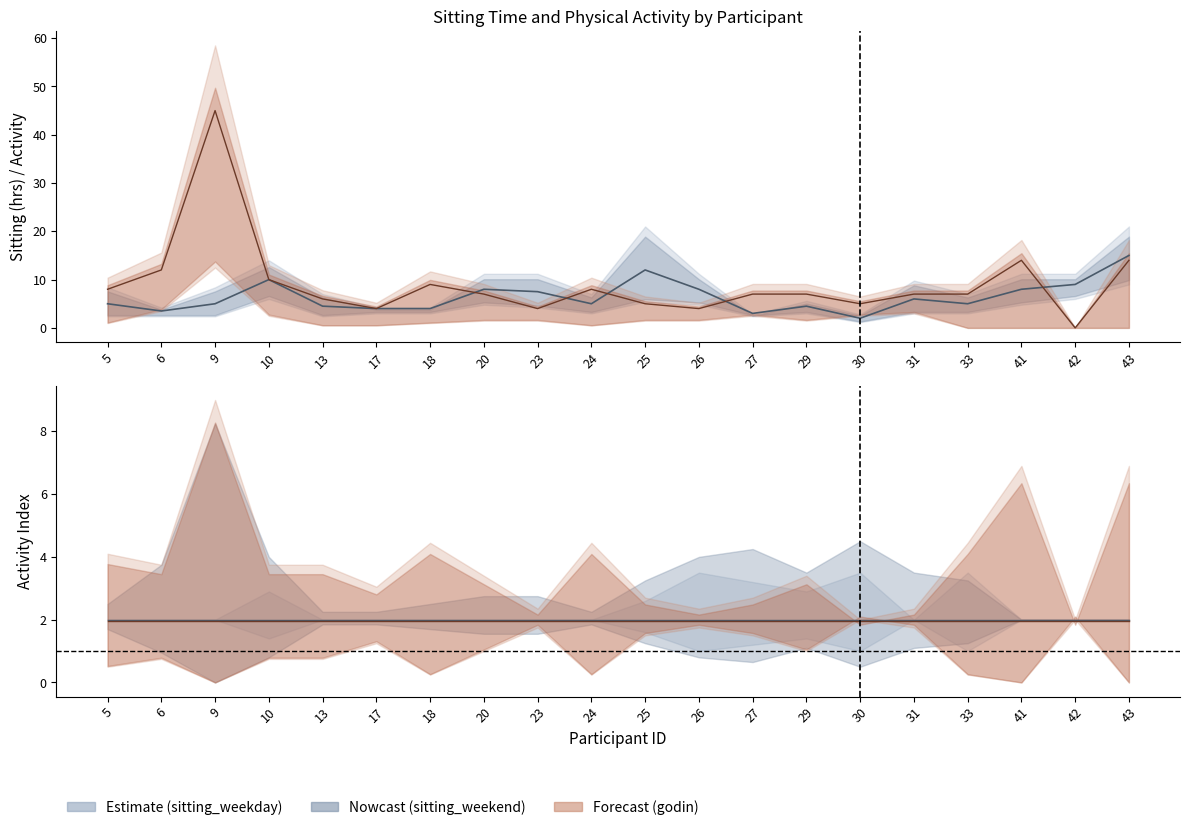

The value of godin_1 at 13 is -2. True or false?

False